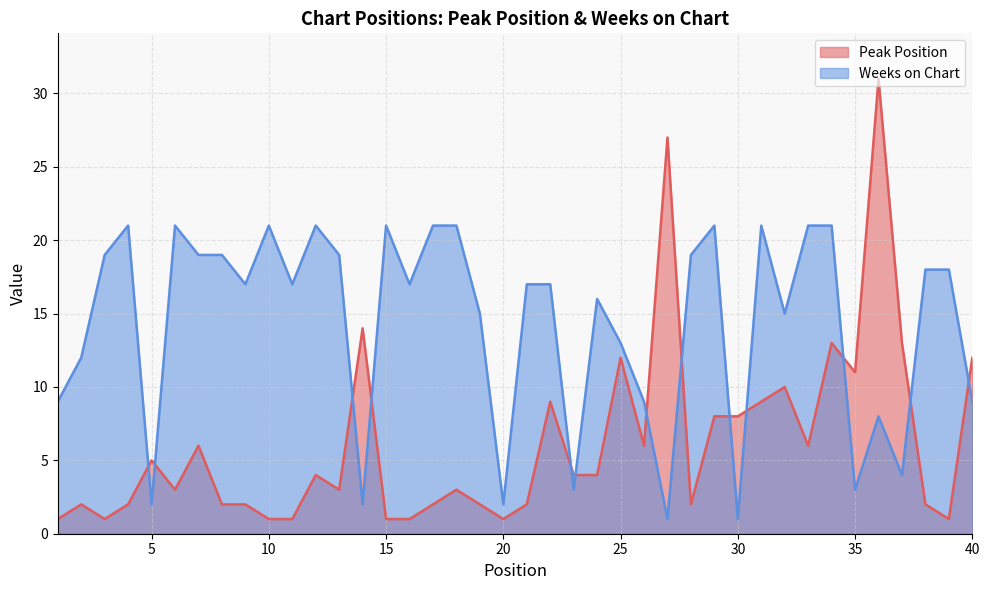

What is the value of the Weeks on Chart point at the 22nd from the left?

17